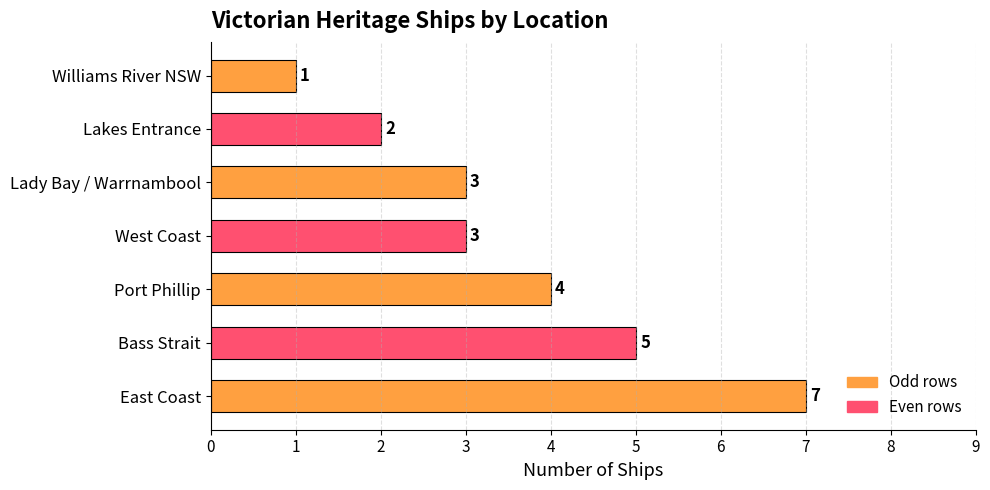

Which label corresponds to the smallest value in the chart?

Williams River NSW